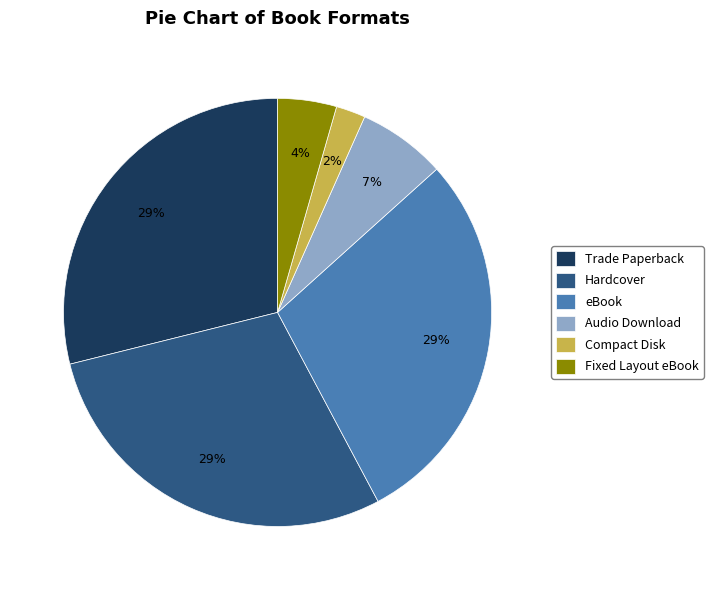

To the nearest percent, what portion does Audio Download represent?

7%